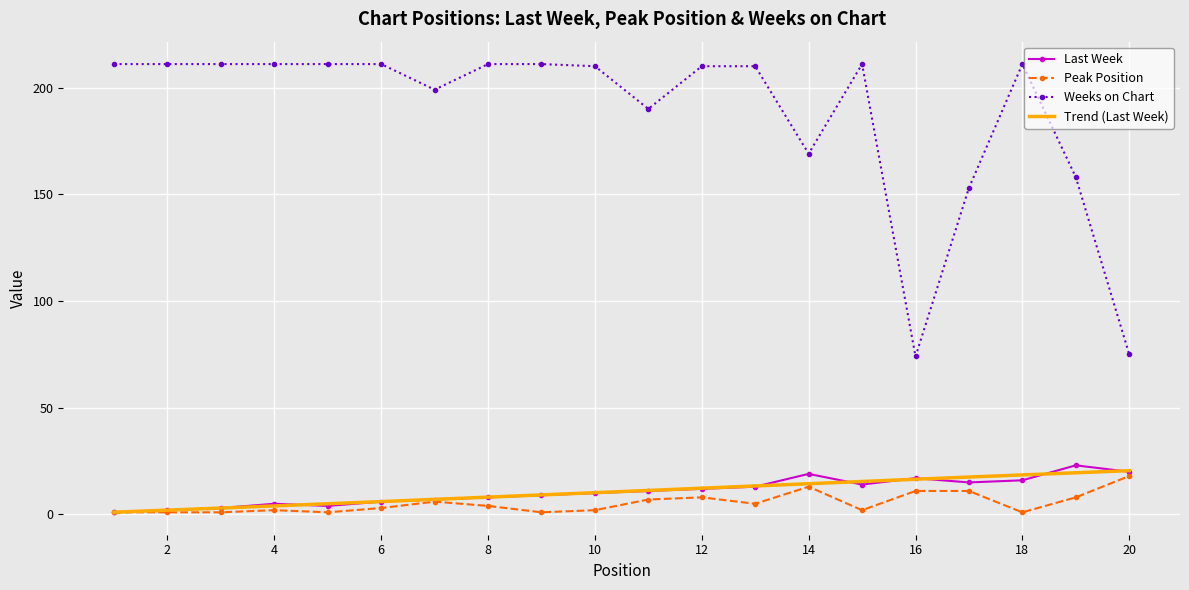

True or false: Weeks on Chart and Peak Position cross at least once.

False